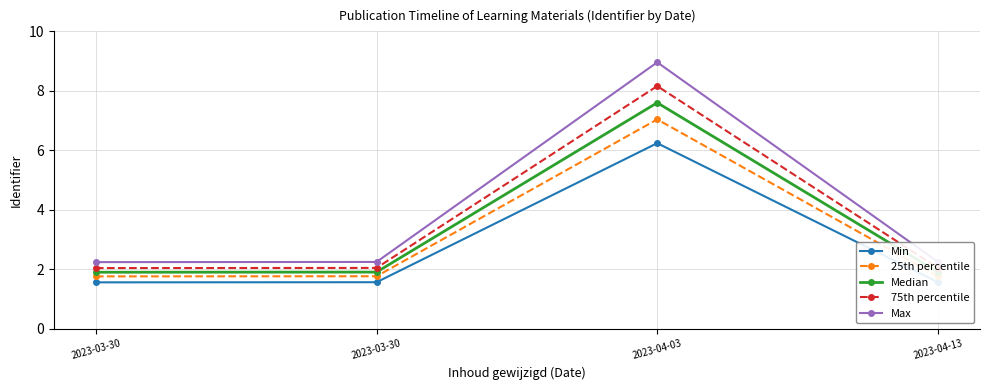

Does the chart have visible grid lines?

Yes